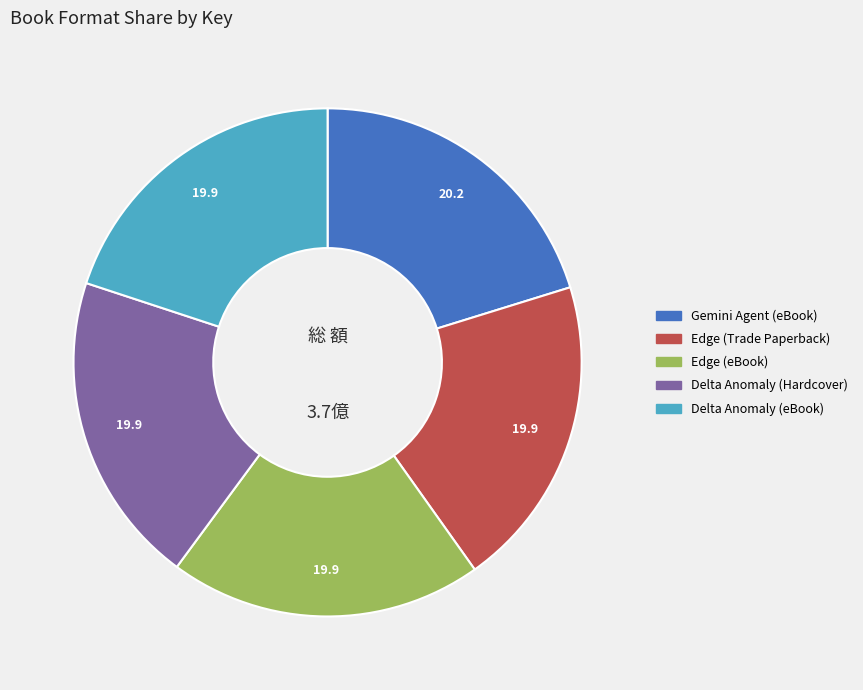

The Edge (Trade Paperback) slice represents 25% of the pie. True or false?

False